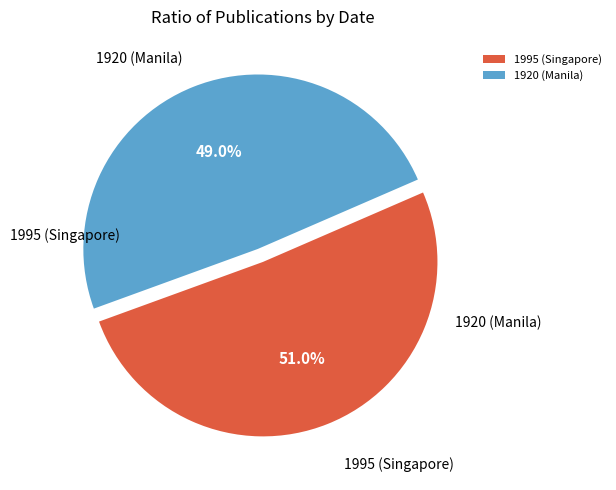

Is the sum of 1995 (Singapore) and 1920 (Manila) greater than half?

Yes